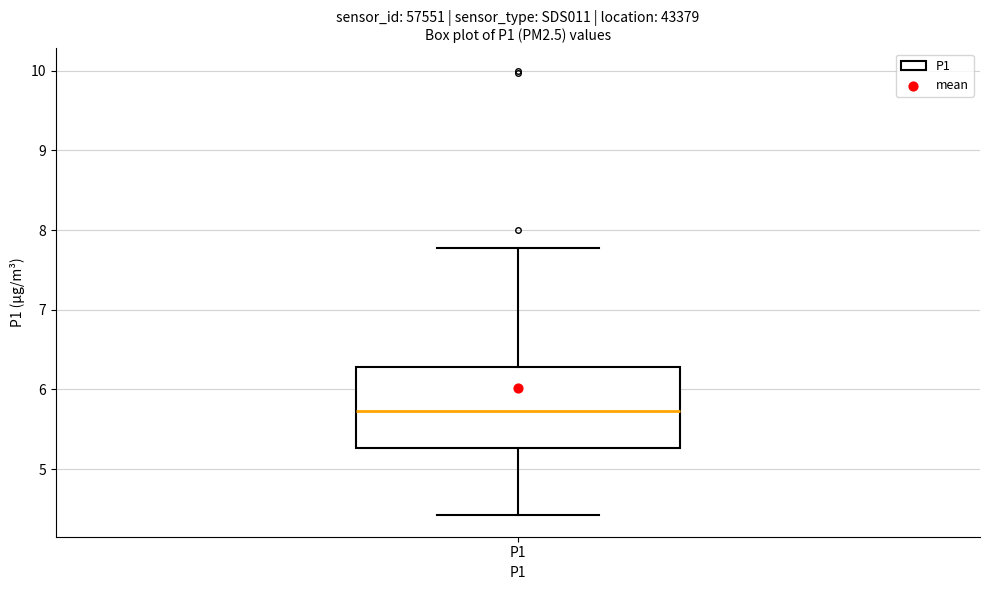

Where does the upper whisker of the box for P1 end on the y-axis? The values are not printed on the chart, so give them approximately, as read against the axis.

7.8